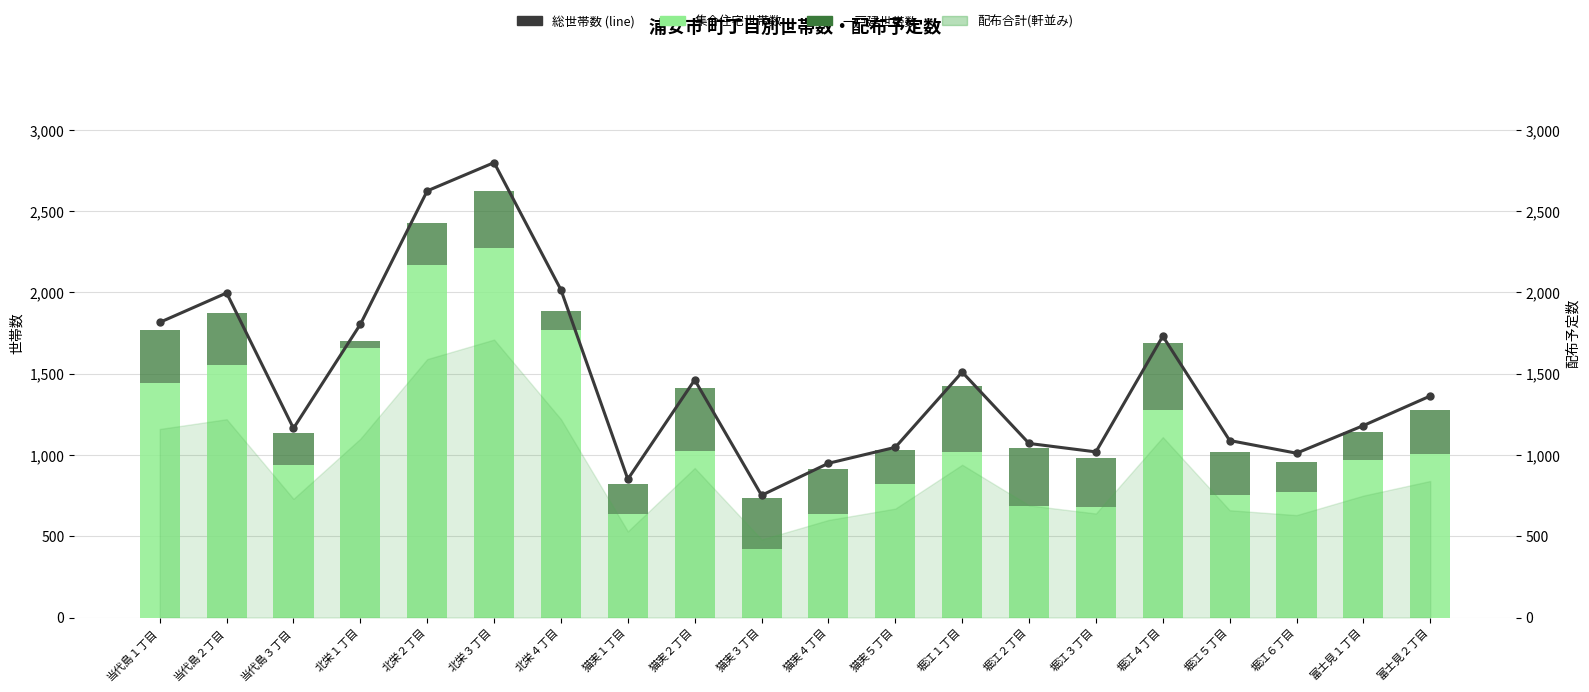

What is the difference between the highest and lowest values at 堀江５丁目?

824